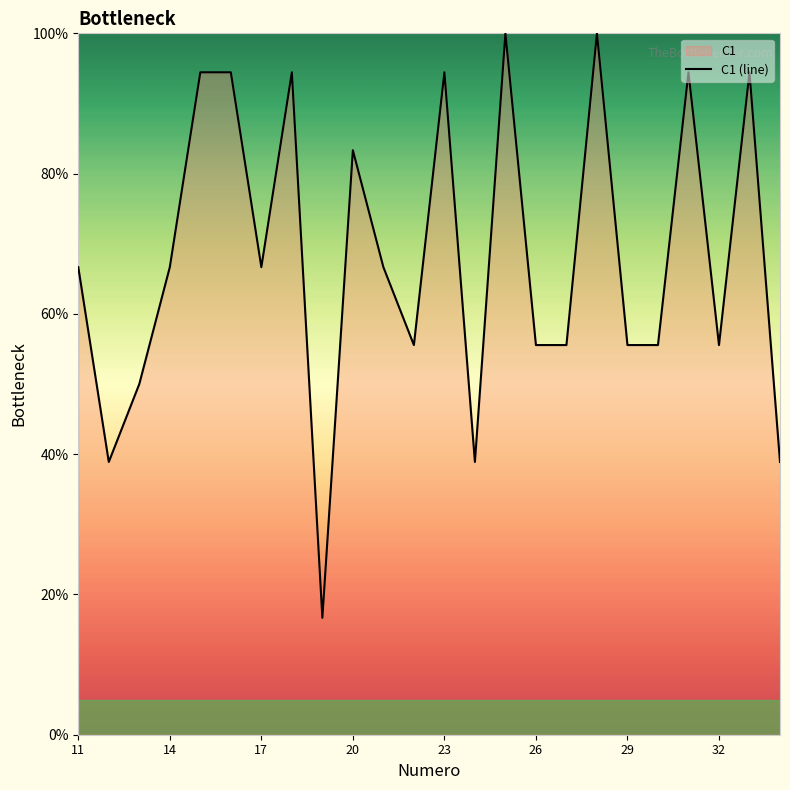

Between 33 and 31, which is larger?

33